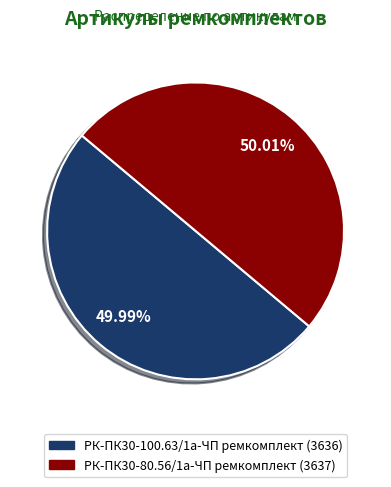

What is the ratio of the value at РК-ПК30-80.56/1а-ЧП ремкомплект to the value at РК-ПК30-100.63/1а-ЧП ремкомплект?

1.0